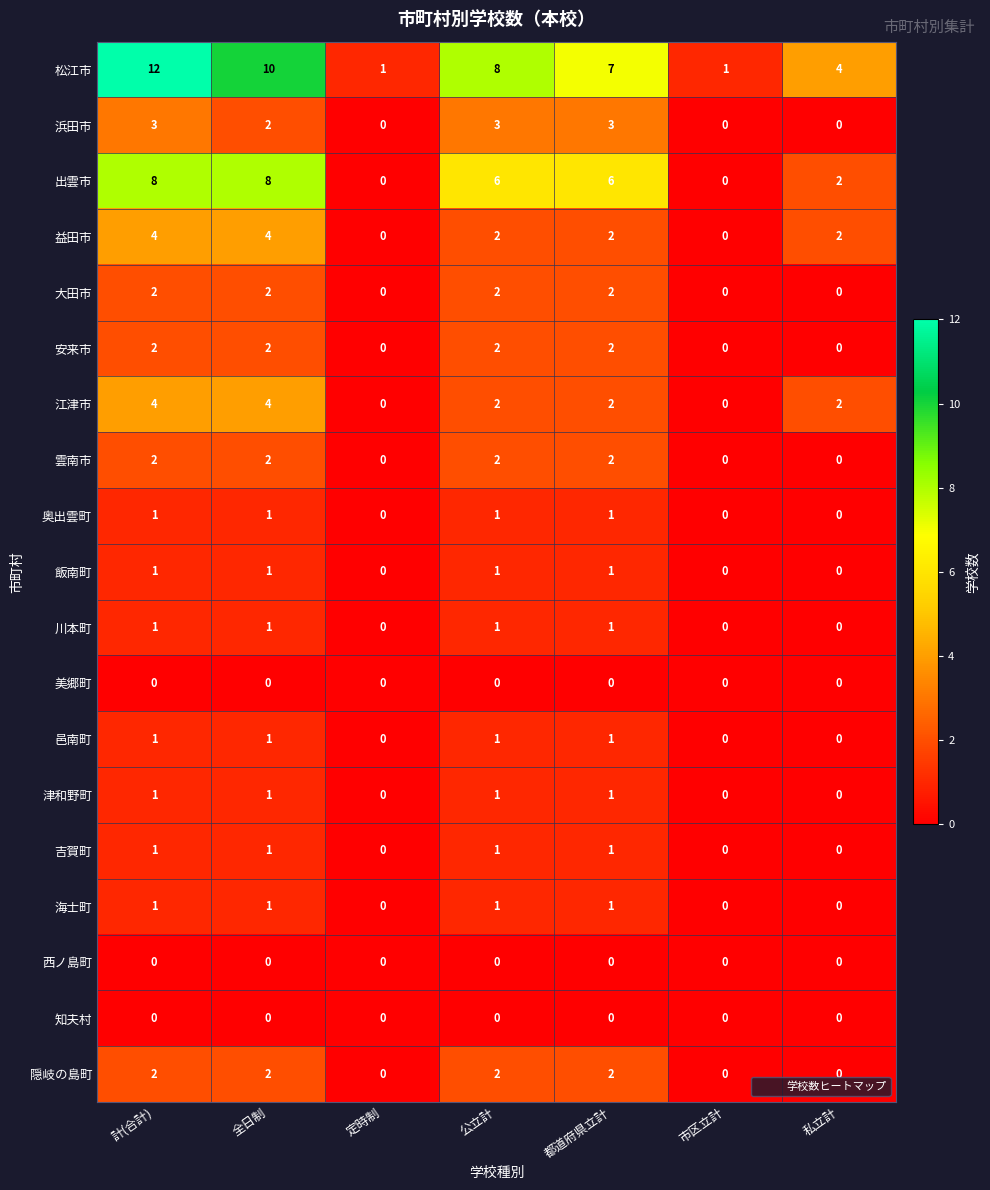

Which series has the largest total across all categories?

松江市